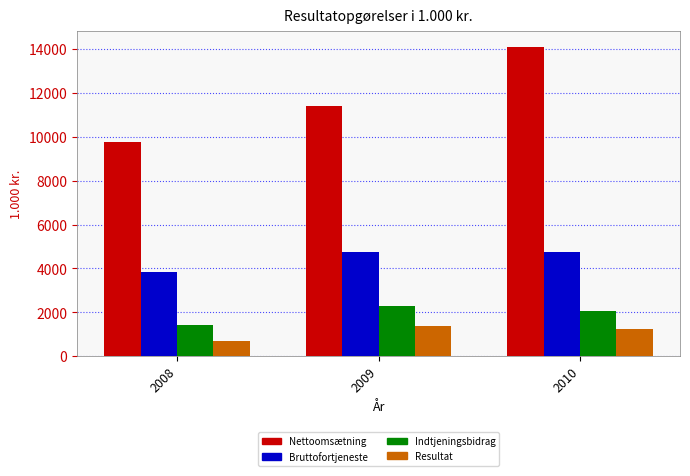

What is the spread (max minus min) of values at 2009?

10023.0